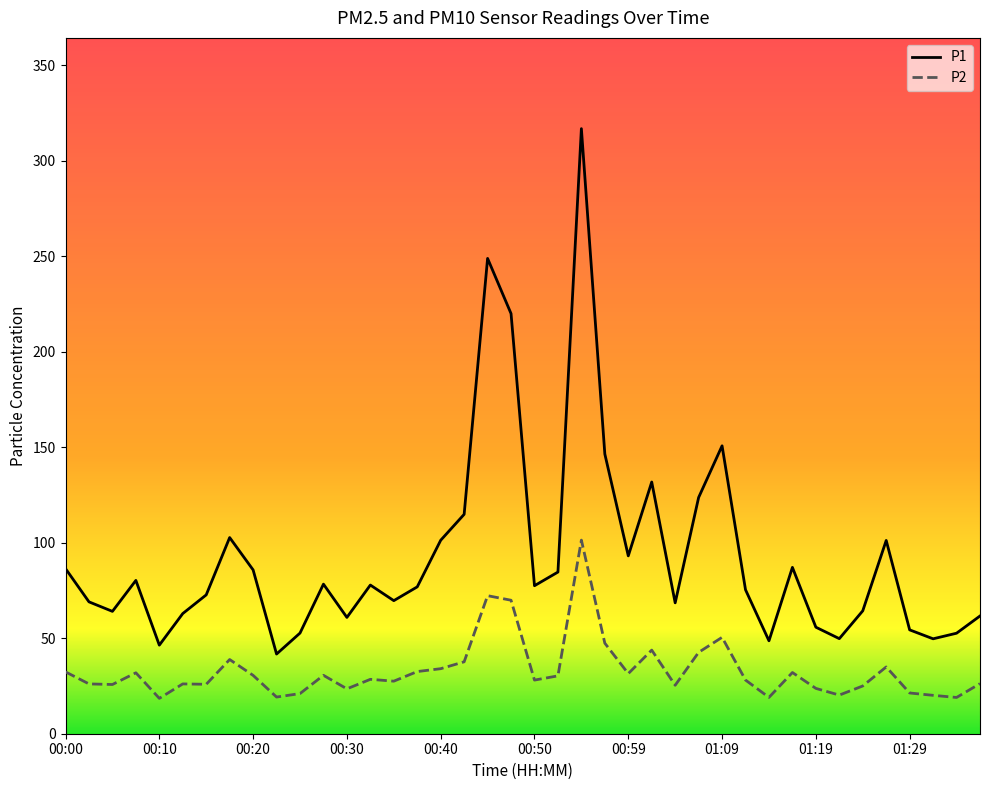

List the series in order of their peak value, highest first.

P1, P2